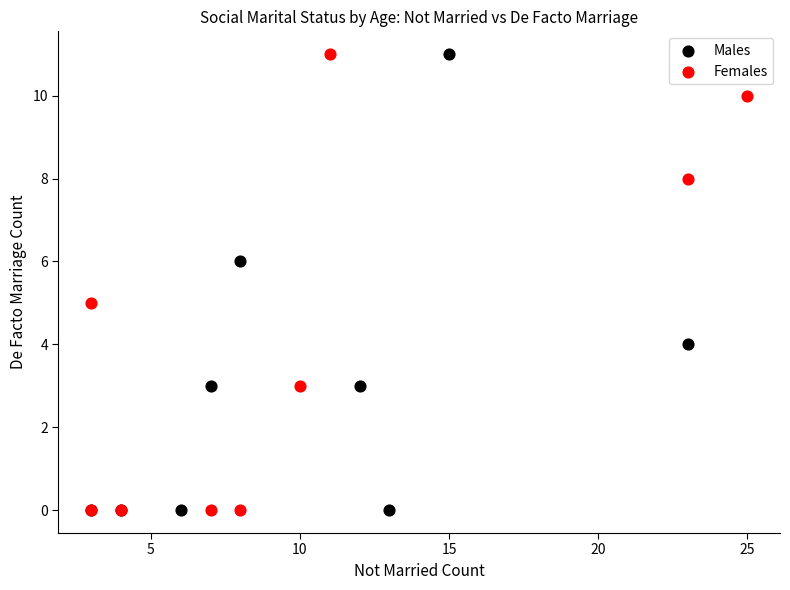

What are all the series names shown in the legend?

Males, Females